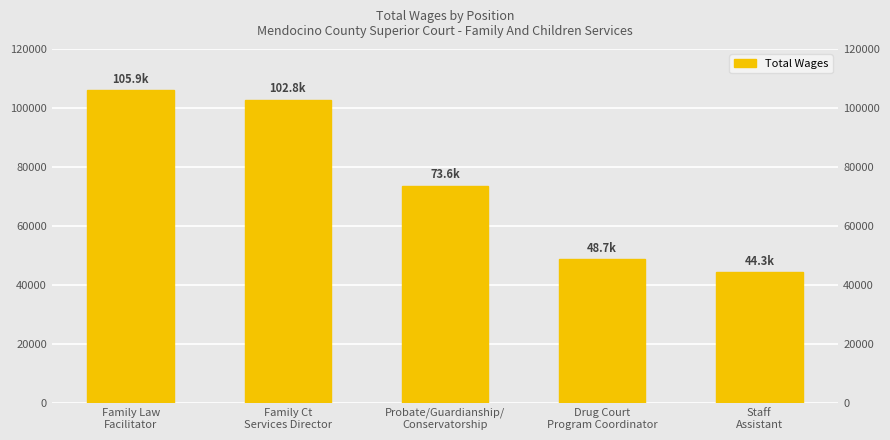

How many bars are there in total?

5